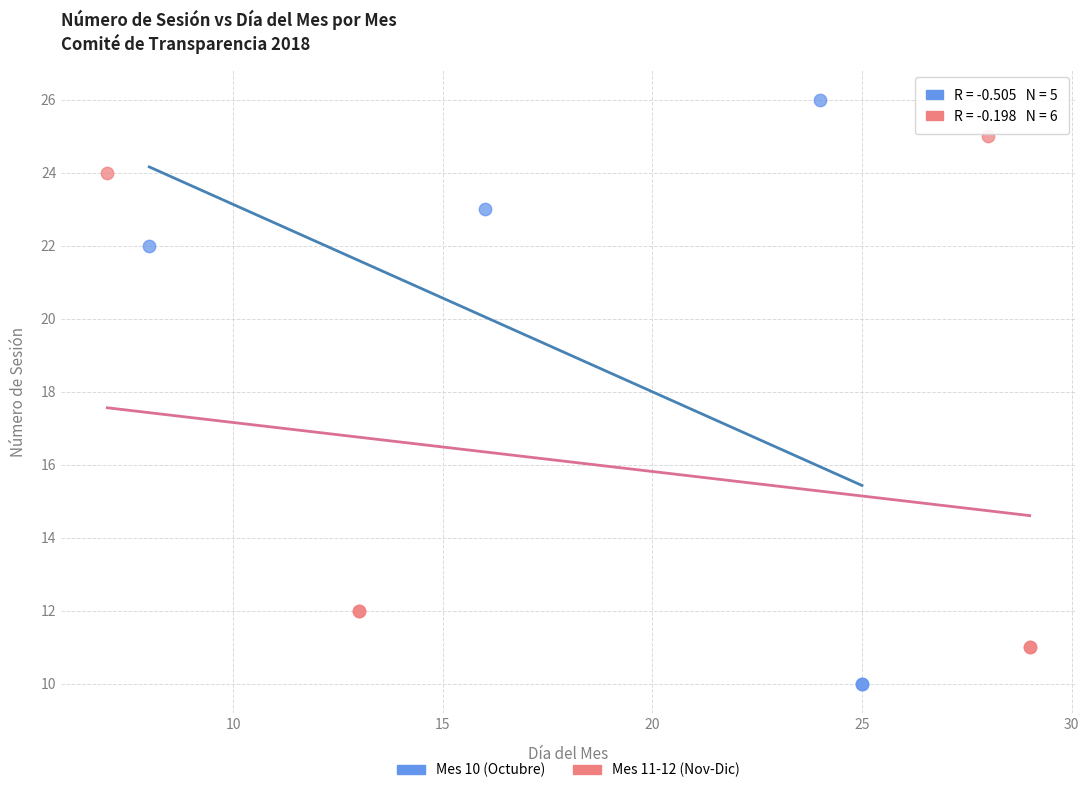

Which series reaches the maximum Y coordinate?

Mes 10 (Octubre)